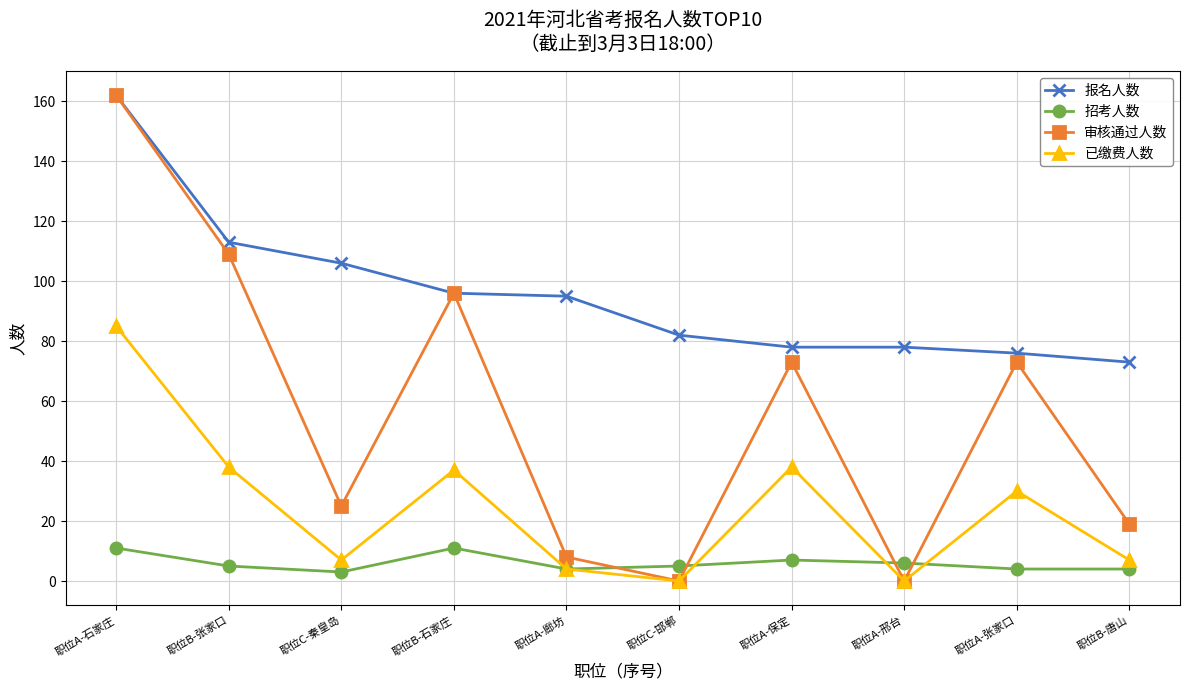

Between 职位C-邯郸 and 职位B-唐山, which series saw the biggest shift?

审核通过人数